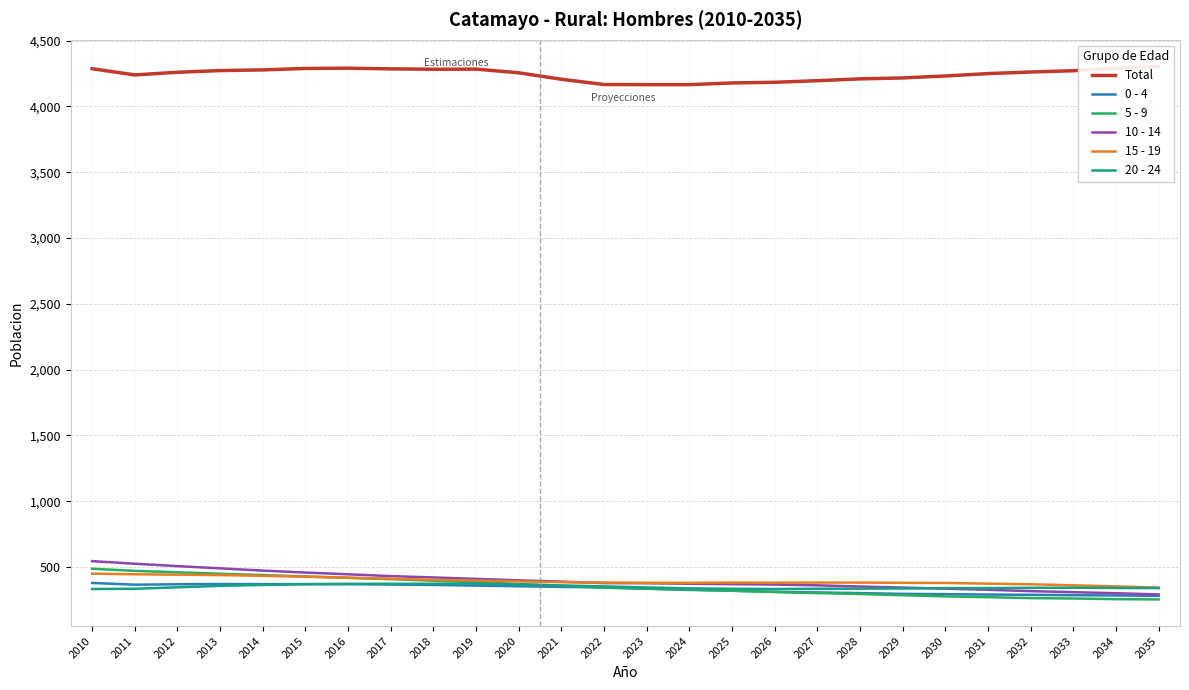

What is the minimum value shown in the chart?

254